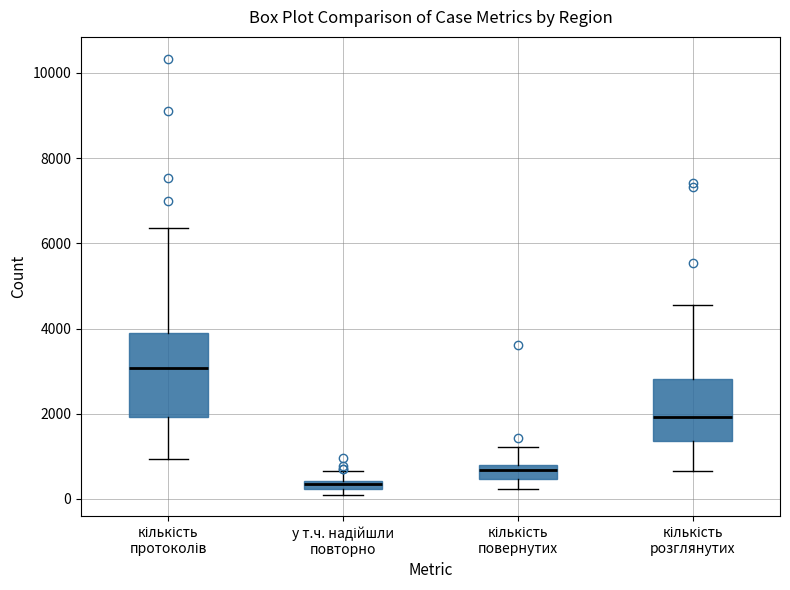

Where does the lower whisker of the box for кількість розглянутих end on the y-axis? The values are not printed on the chart, so give them approximately, as read against the axis.

600